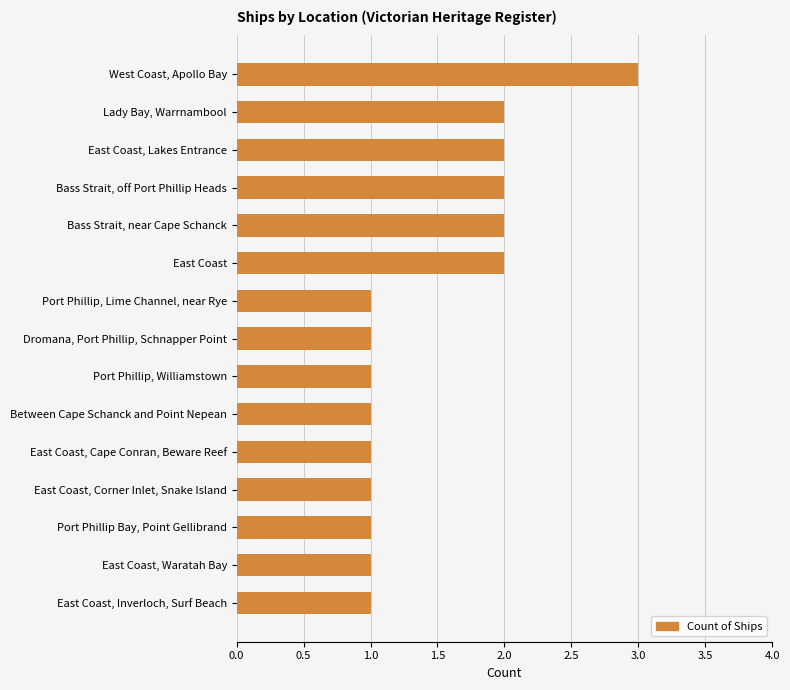

Which has a higher value, East Coast, Inverloch, Surf Beach or East Coast, Lakes Entrance?

East Coast, Lakes Entrance